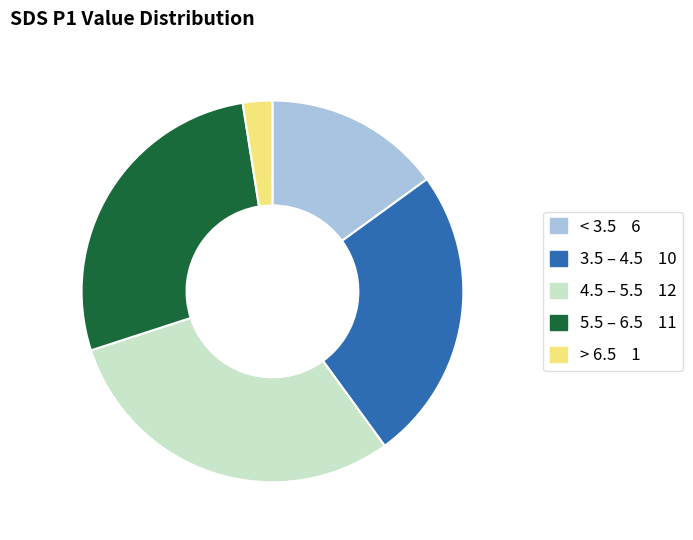

Is there any slice that represents more than half of the pie?

No